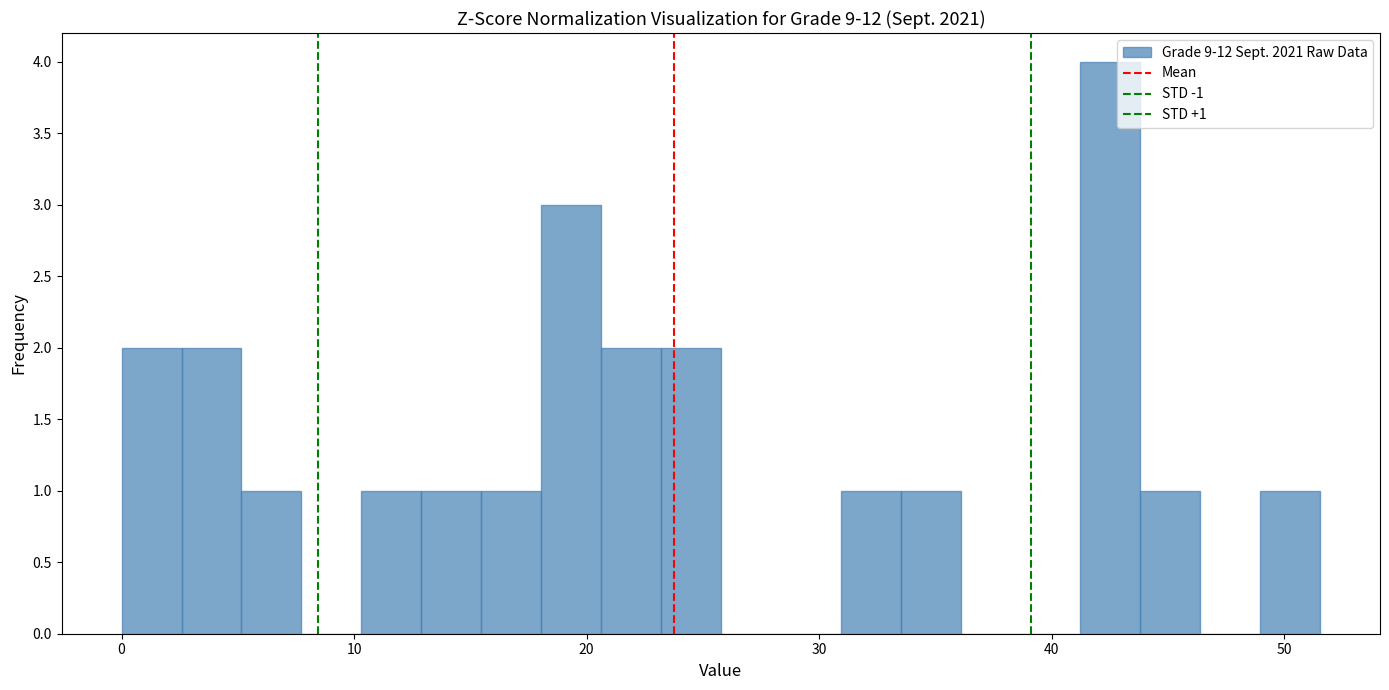

Read against the x-axis, roughly where is the centre of the tallest bar?

43